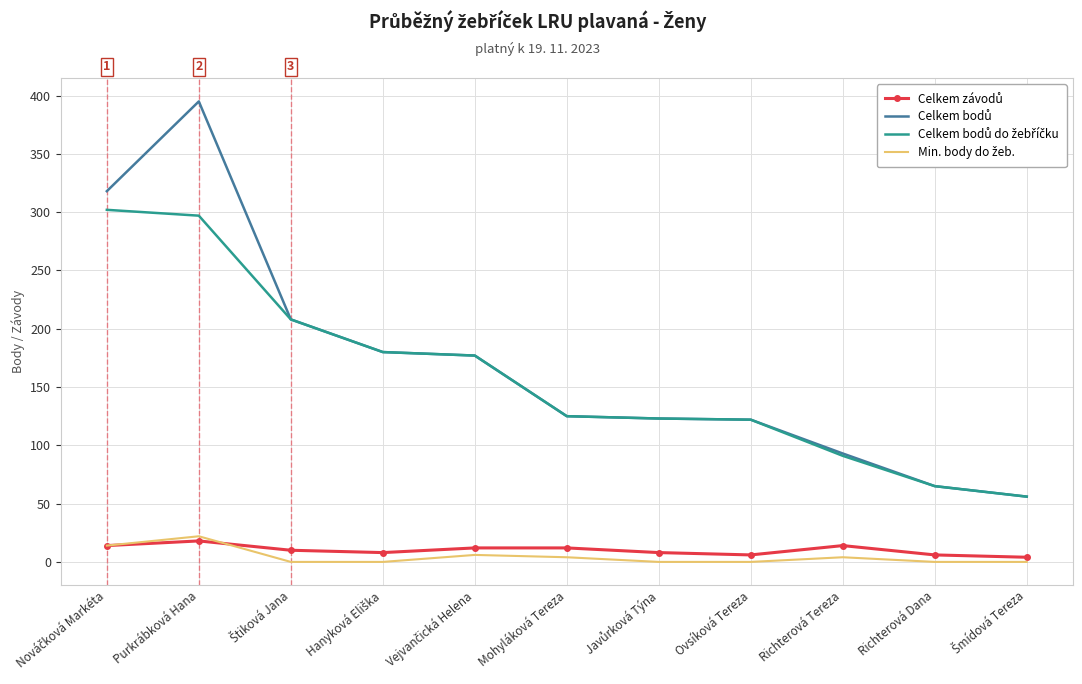

At which category is the sum across all series the highest?

Purkrábková Hana